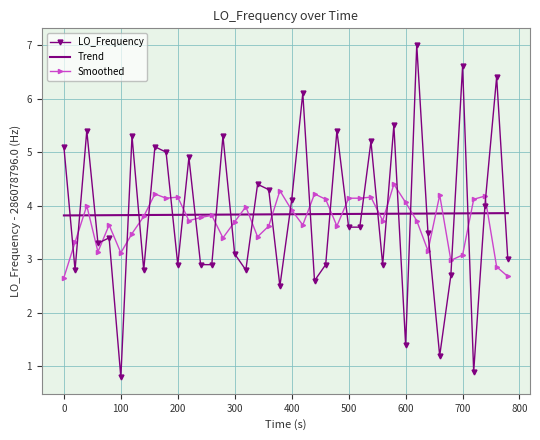

At how many categories does at least one series exceed 1?

40